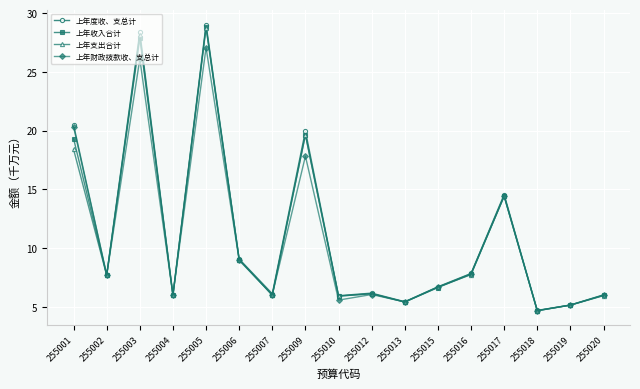

Is this an area chart (filled region under the line)?

No